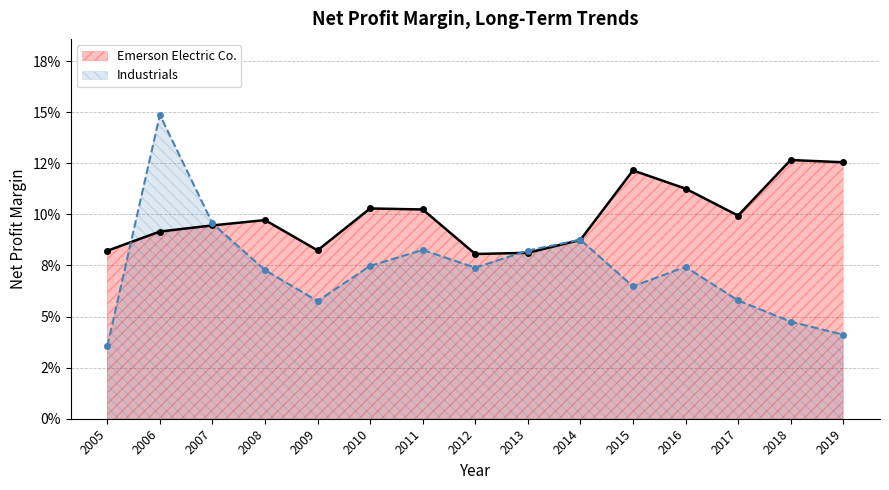

The value of Emerson Electric Co. at 2018 is 0.2. True or false?

False